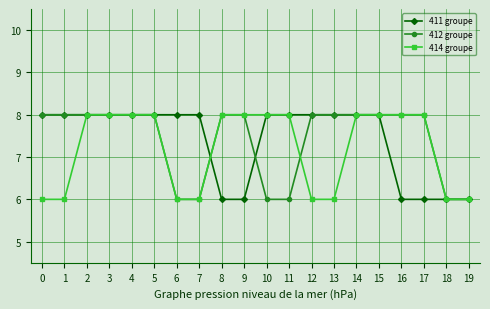

How many lines are shown in the chart?

3